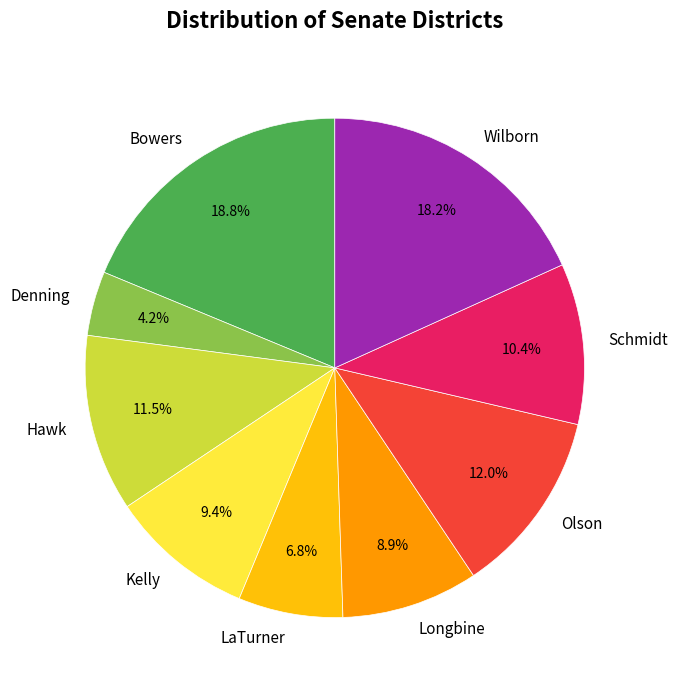

How many segments does this pie chart have?

9